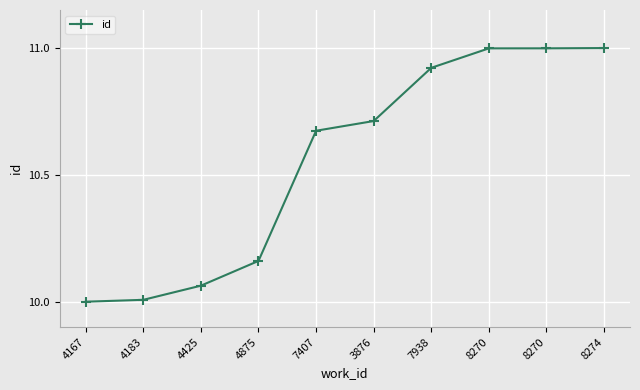

Approximately how many times larger is the value at 8270 compared to 3876?

1.0